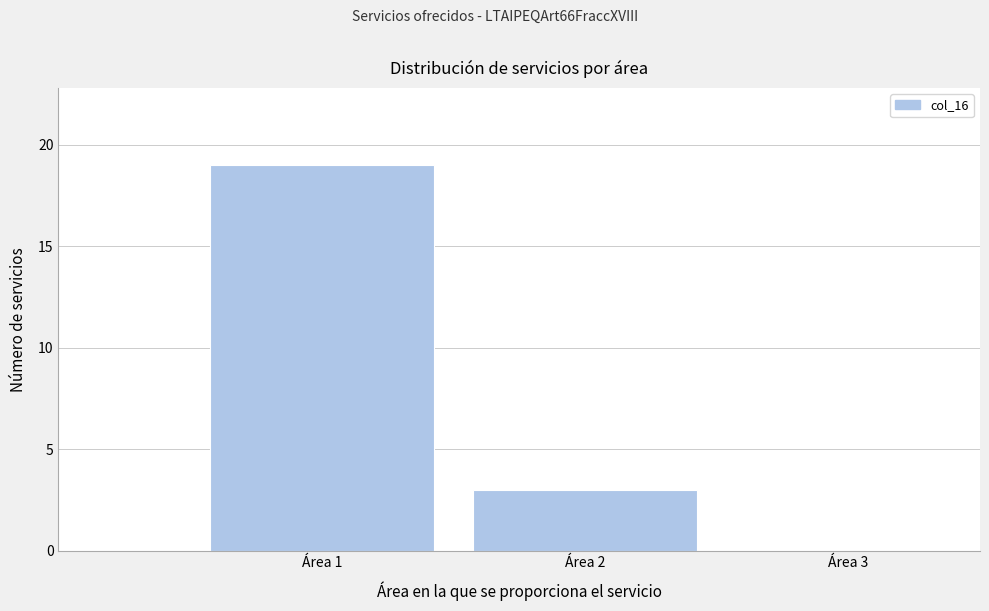

How tall is the bar that spans 1.5 to 2.5 on the x-axis? The values are not printed on the chart, so give them approximately, as read against the axis.

3